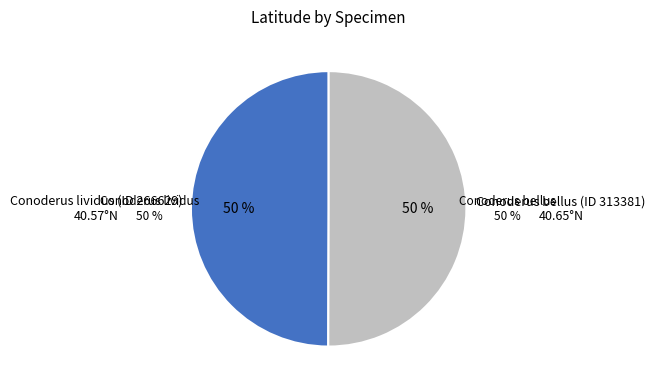

What is the largest slice in the pie chart?

Conoderus bellus (ID 313381)